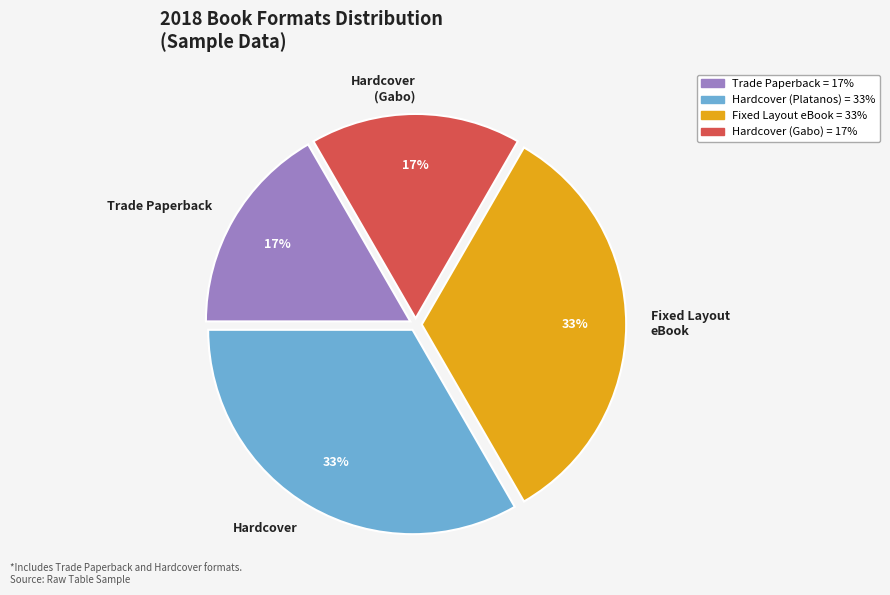

To the nearest percent, what percentage of the pie is Hardcover?

33%